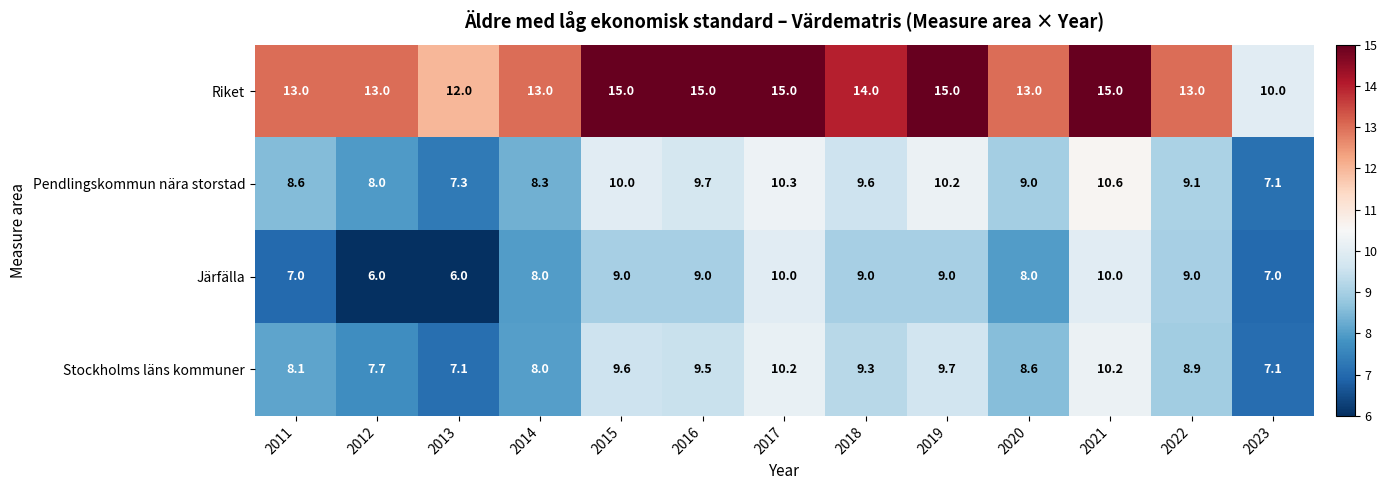

What is the sum of all Pendlingskommun nära storstad values?

117.8